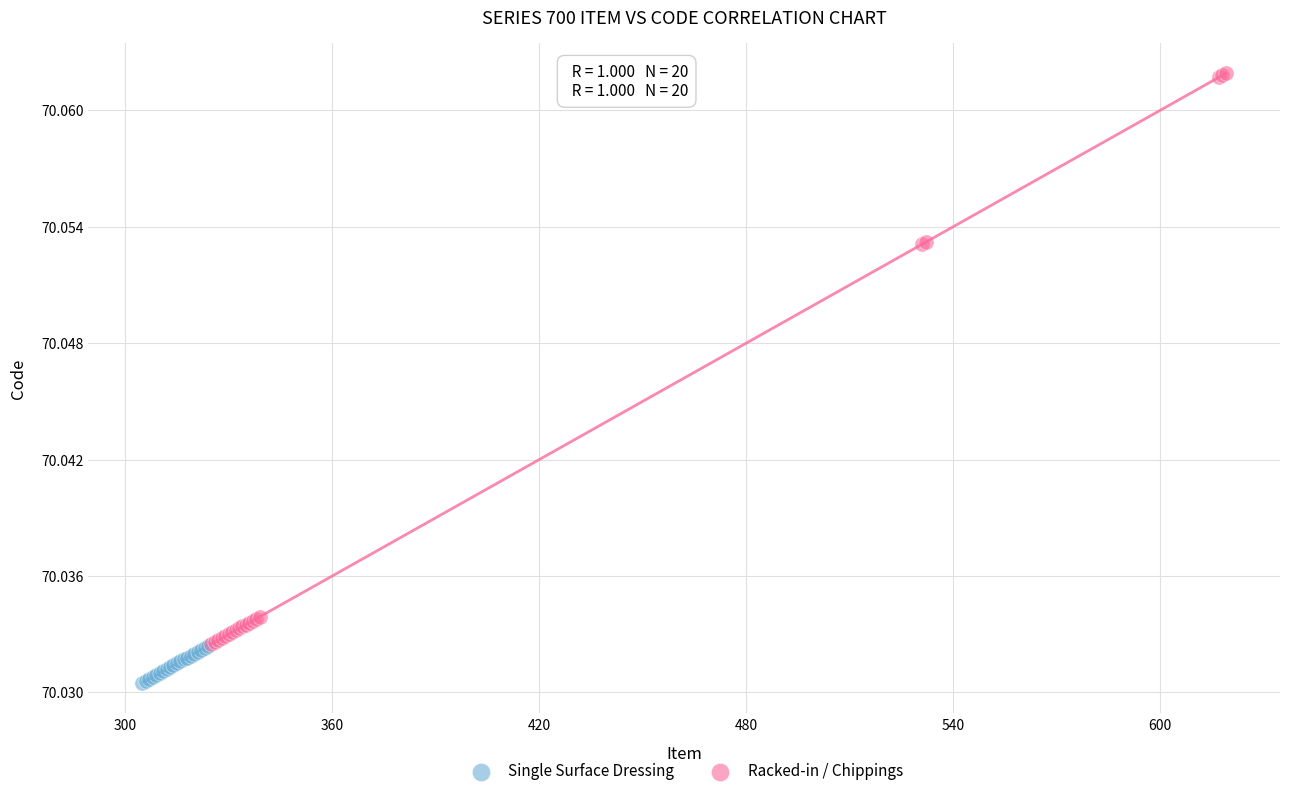

Which series contains the lowest Y value?

Single Surface Dressing